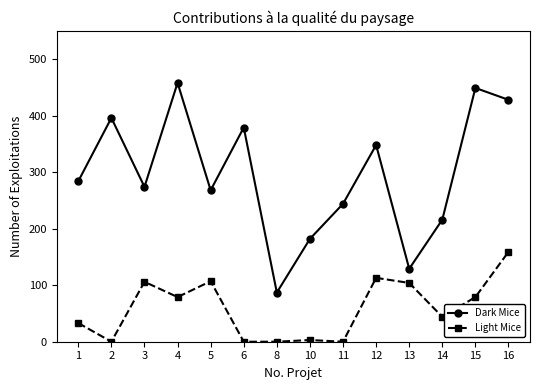

In Dark Mice, how many points are higher than both neighbors (excluding endpoints)?

5